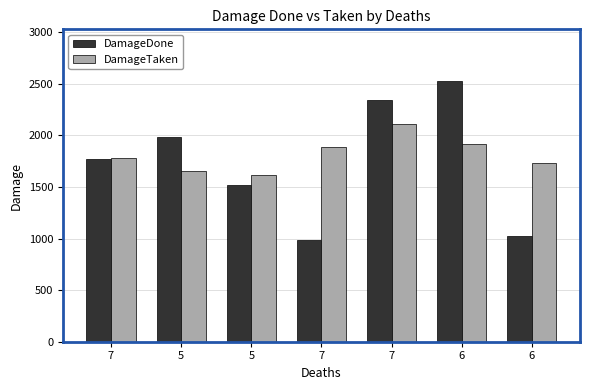

Are the bars grouped side by side (vs. stacked)?

Yes